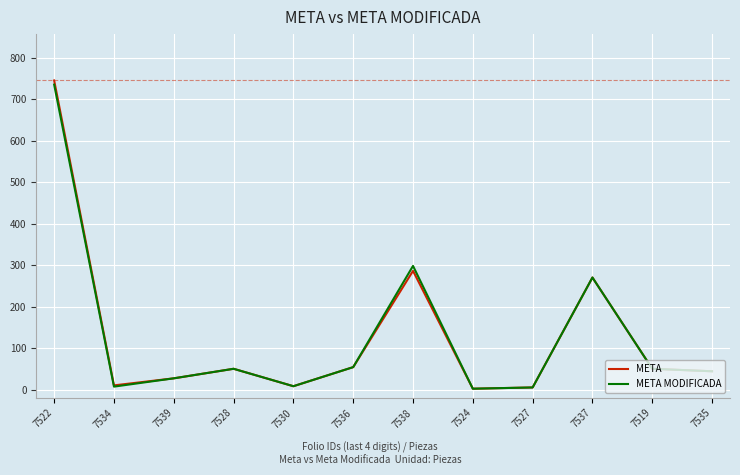

How many values in the META series are below 50?

6